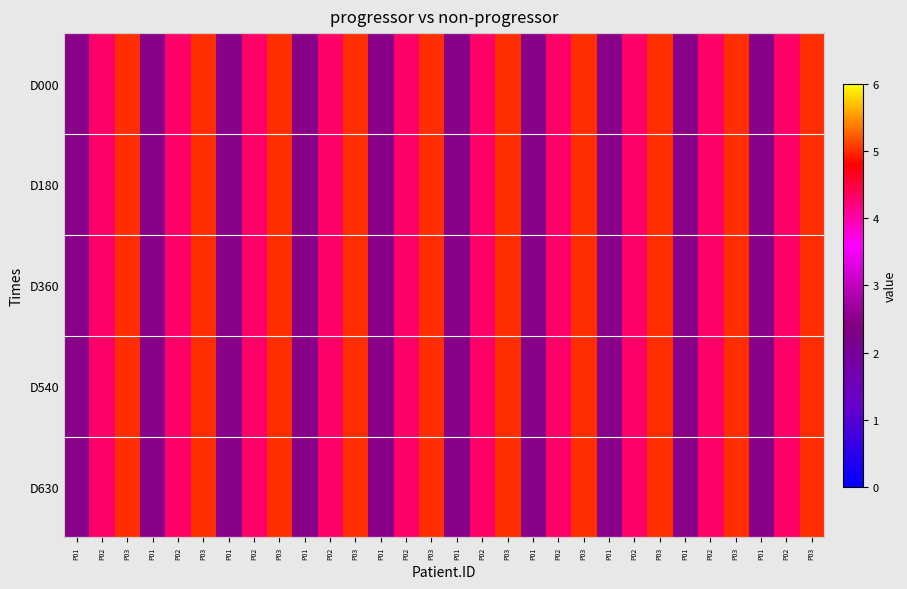

At which category does the chart reach its peak across all series?

P03